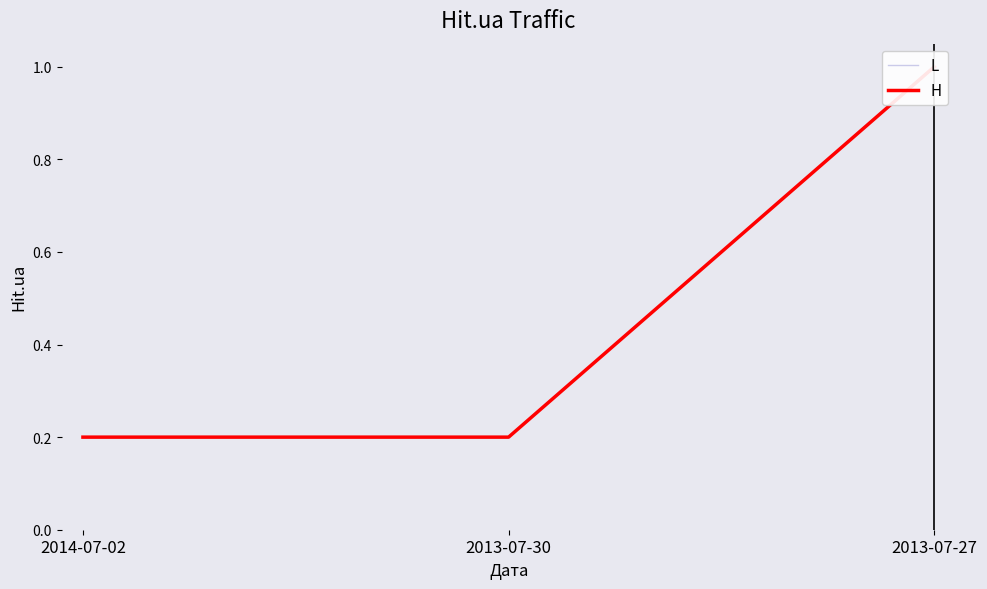

Reading left to right, extract all data points from this chart.

2014-07-02=0.2	2013-07-30=0.2	2013-07-27=1.0